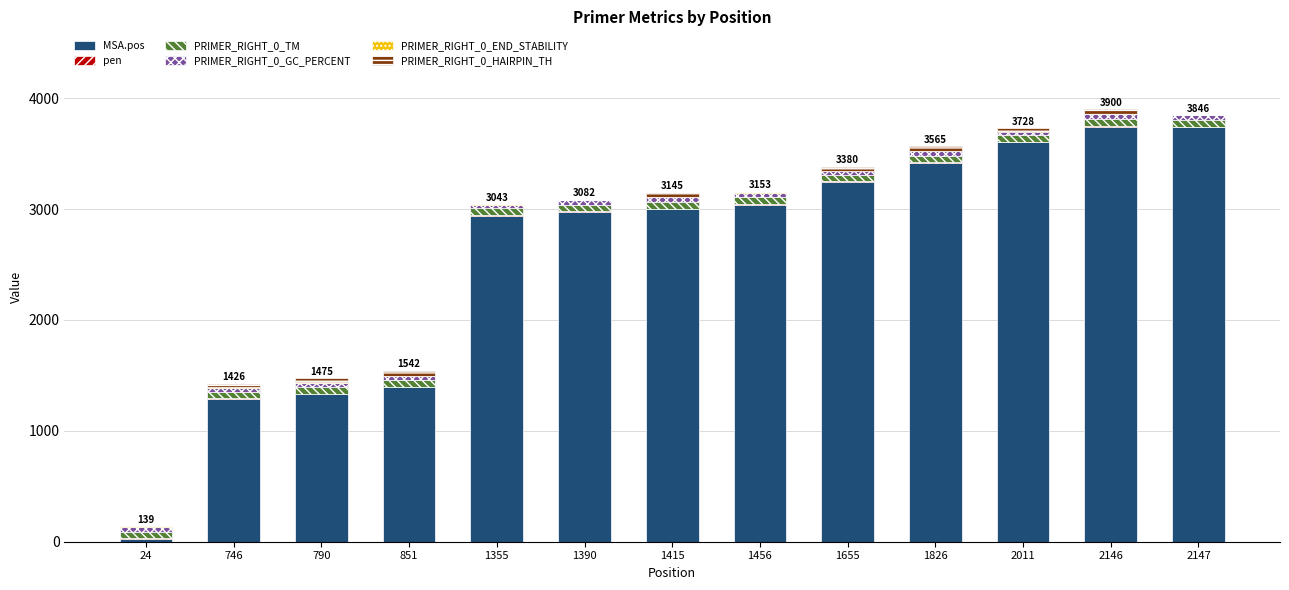

What is the highest value of the MSA.pos series?

3737.0